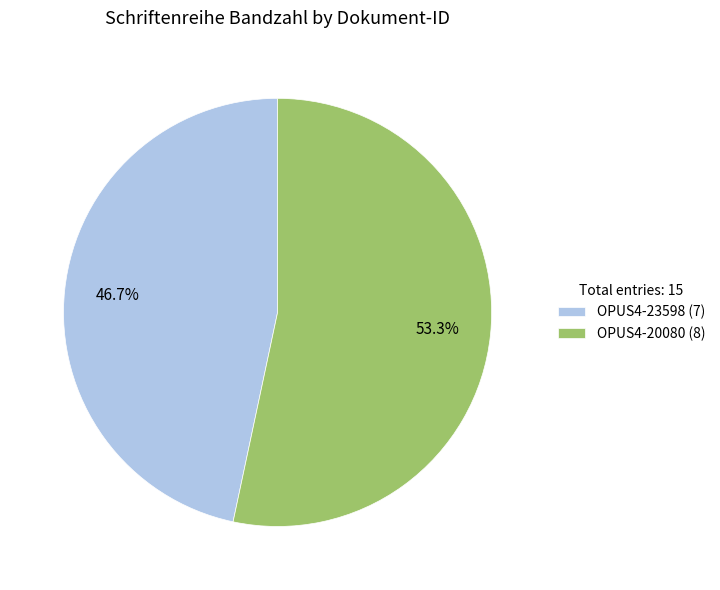

Count the number of slices in the pie.

2